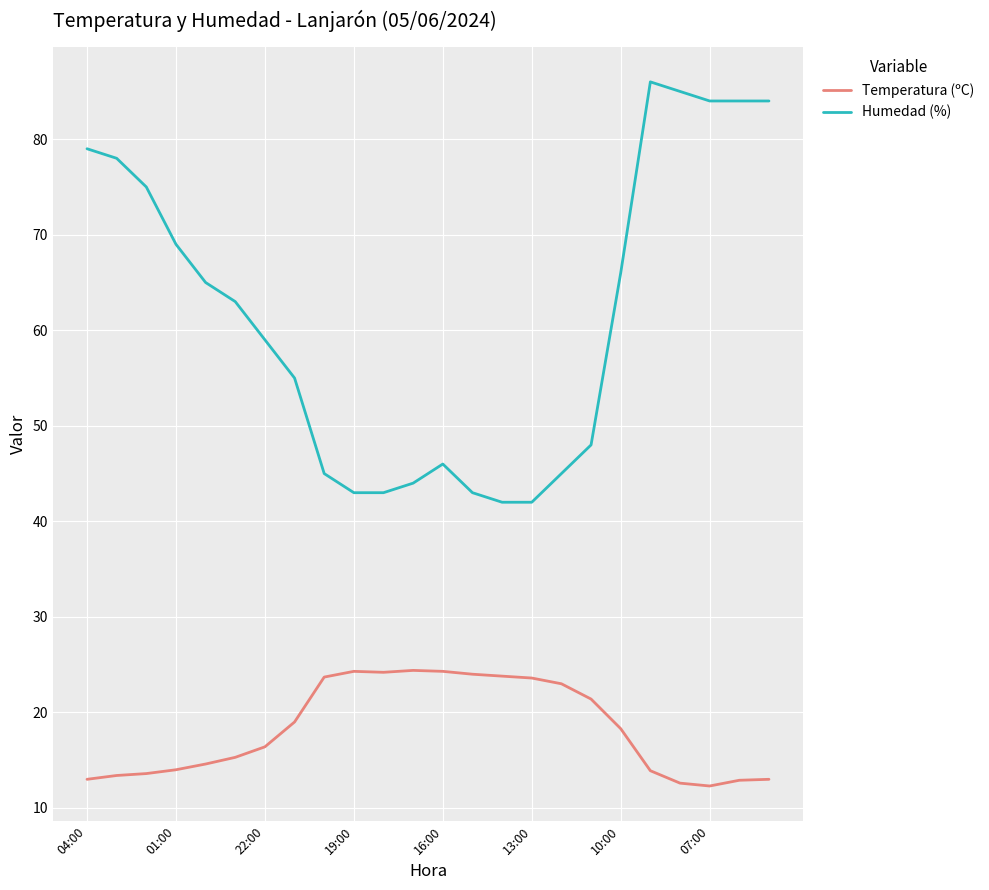

List the series in order of their peak value, lowest first.

Temperatura (ºC), Humedad (%)